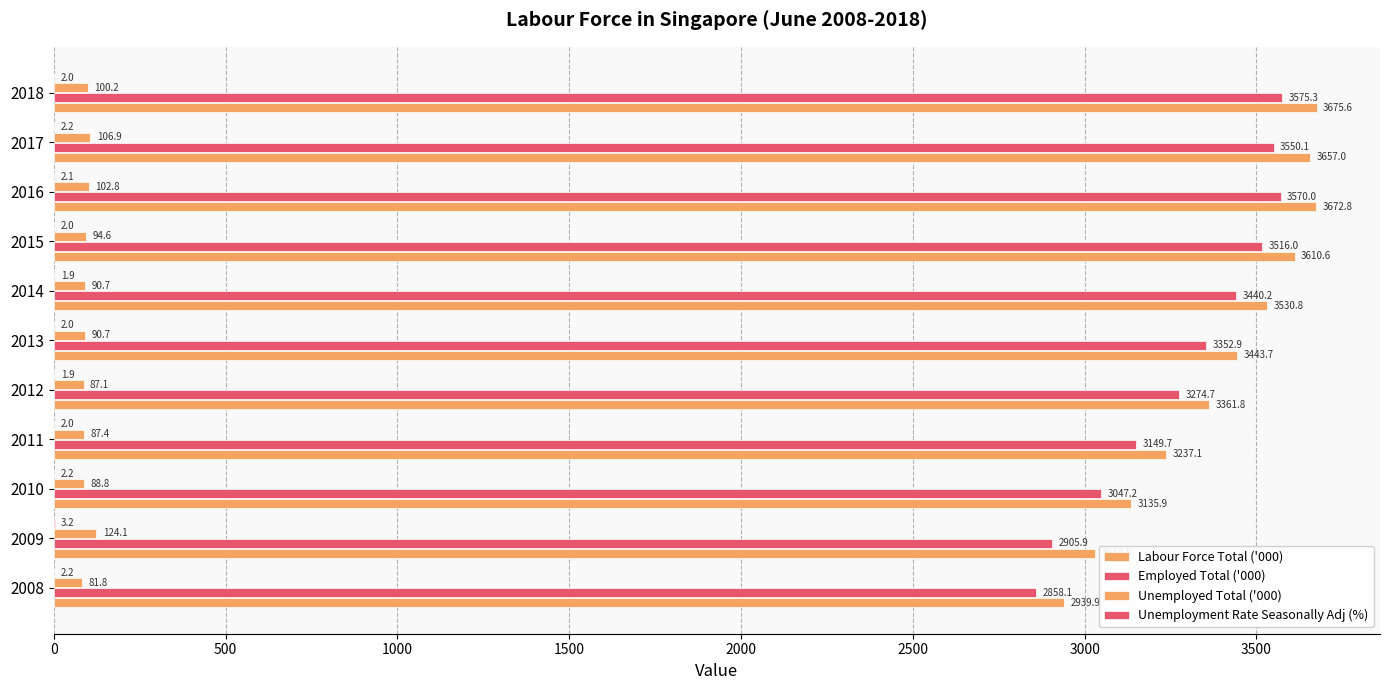

What is the value of the Unemployment Rate Seasonally Adj (%) bar at the 10th from the left?

2.2